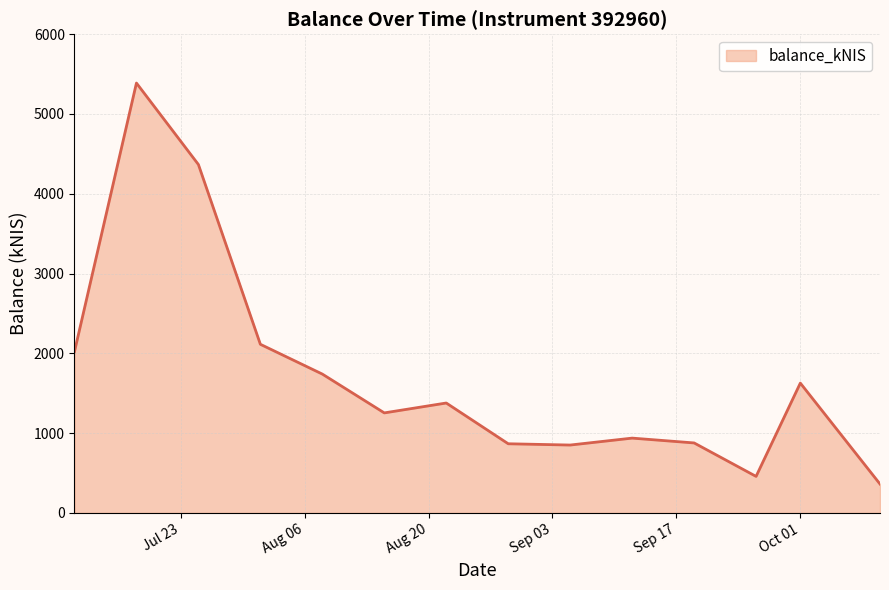

What is the difference between the maximum and minimum values?

5025.7